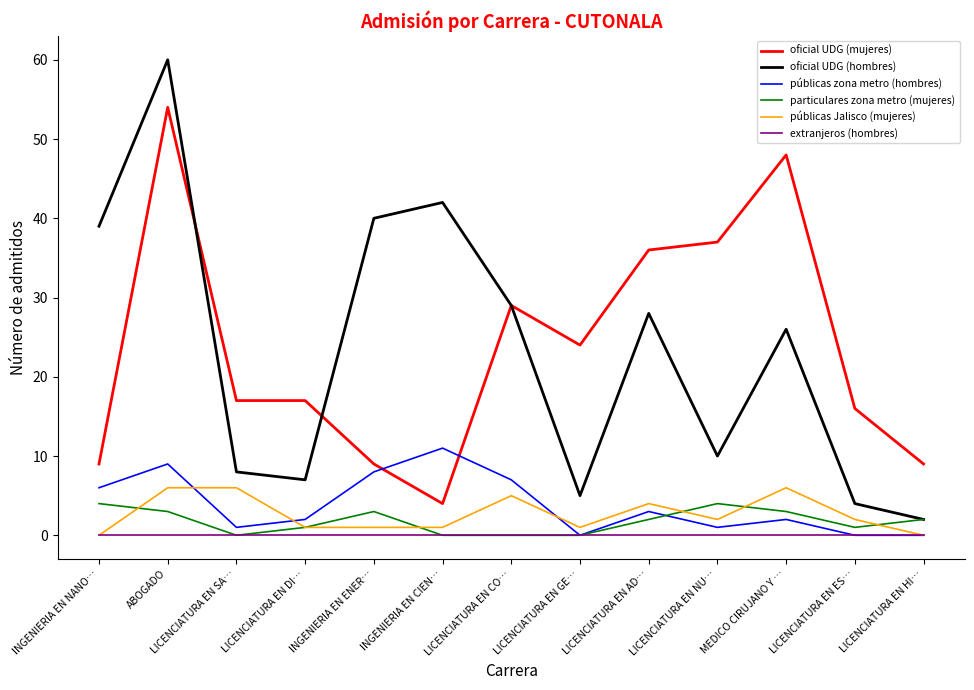

The oficial UDG (mujeres) series shows 3 at INGENIERIA EN ENER…. True or false?

False